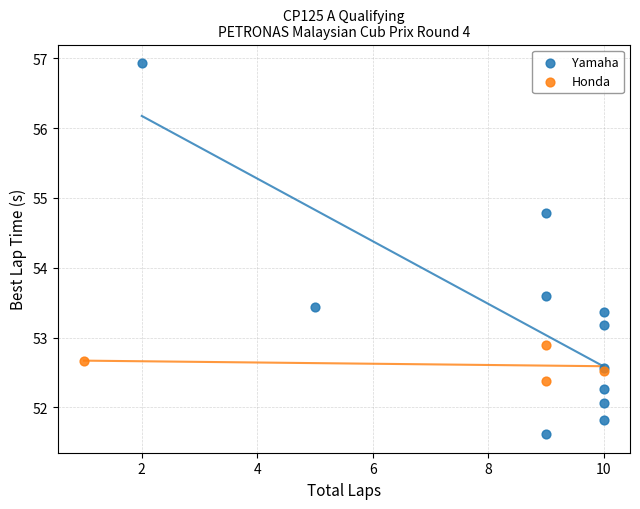

Which series reaches the minimum Y coordinate?

Yamaha